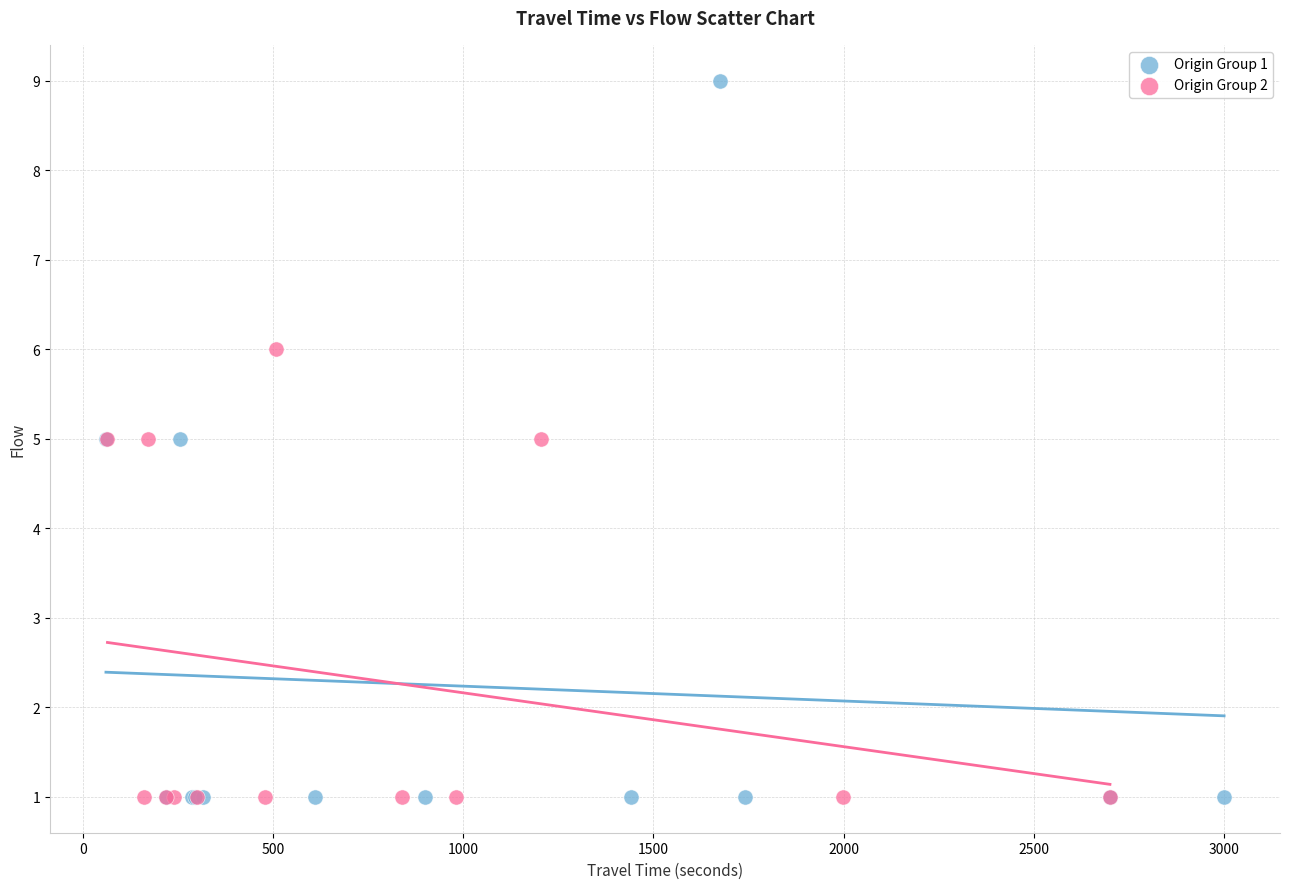

Which series has the widest spread of Y values?

Origin Group 1